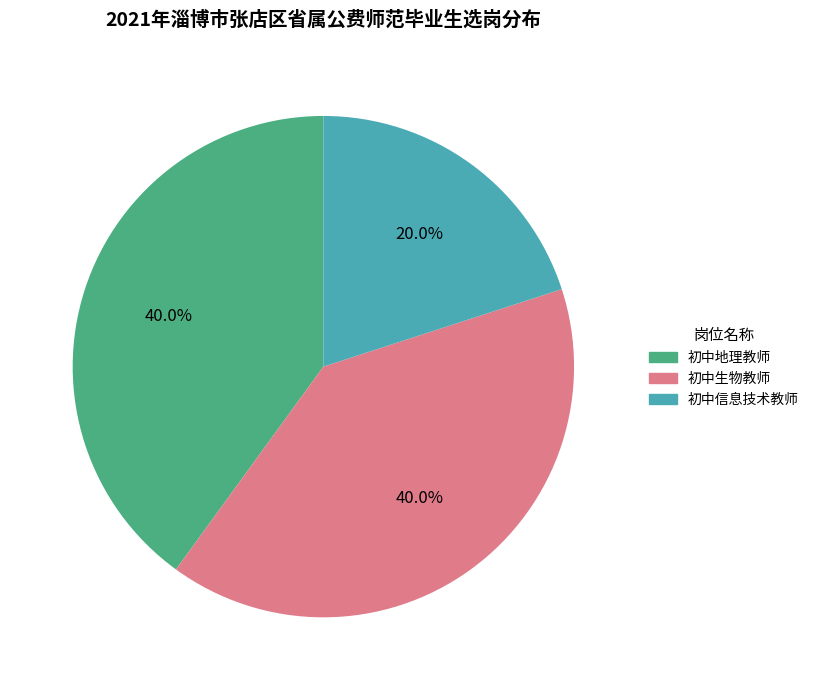

Is it true that 初中信息技术教师 is 20% of the pie?

True